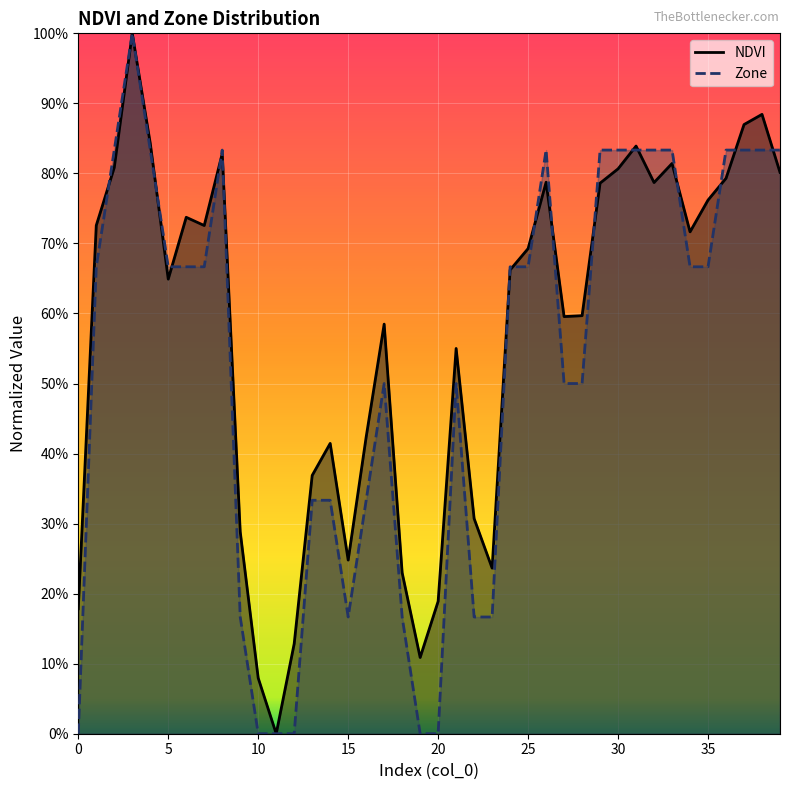

In Zone, how many points are higher than both neighbors (excluding endpoints)?

5